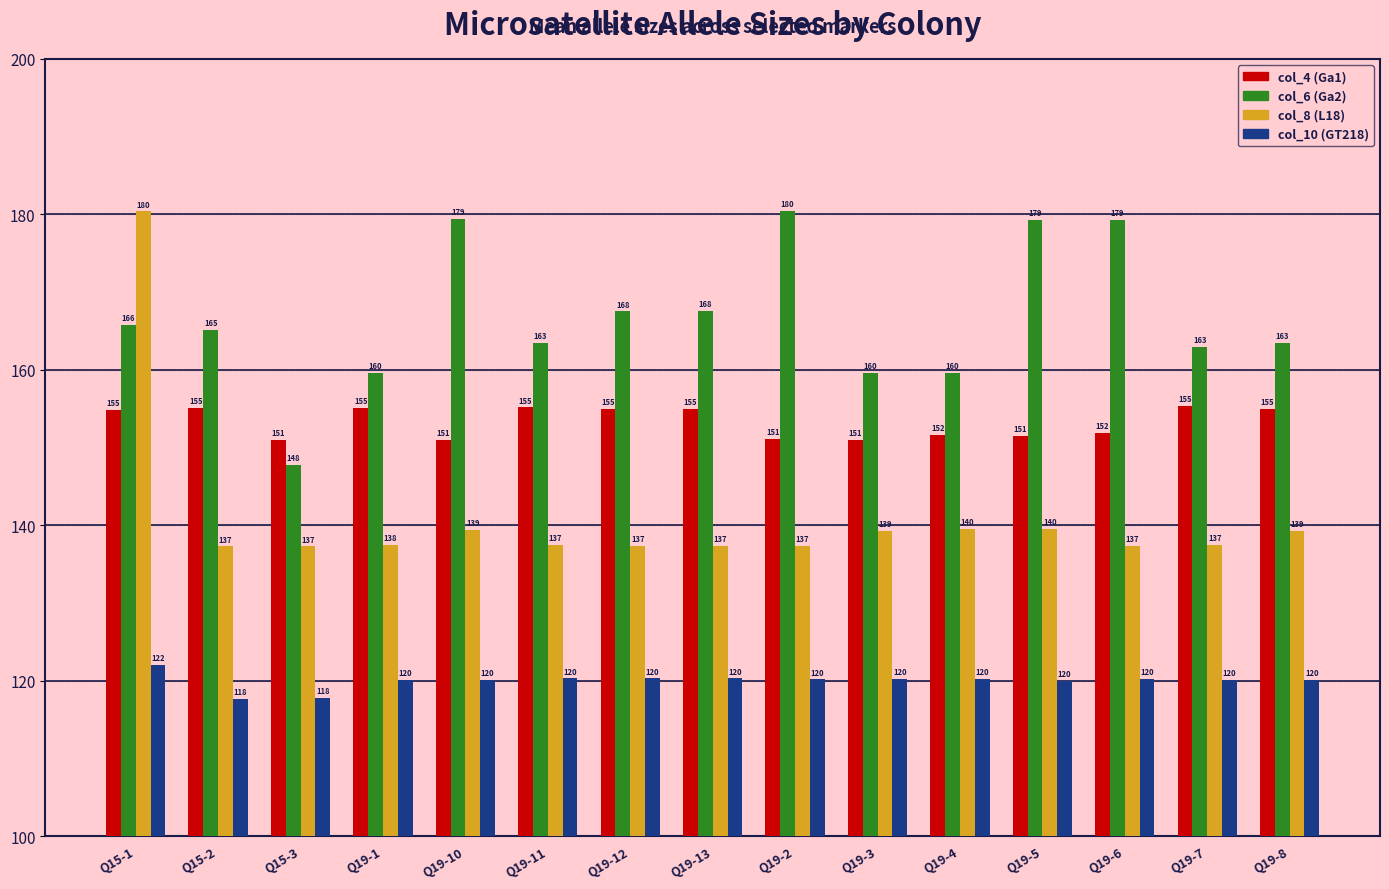

What is the smallest value displayed?

117.7